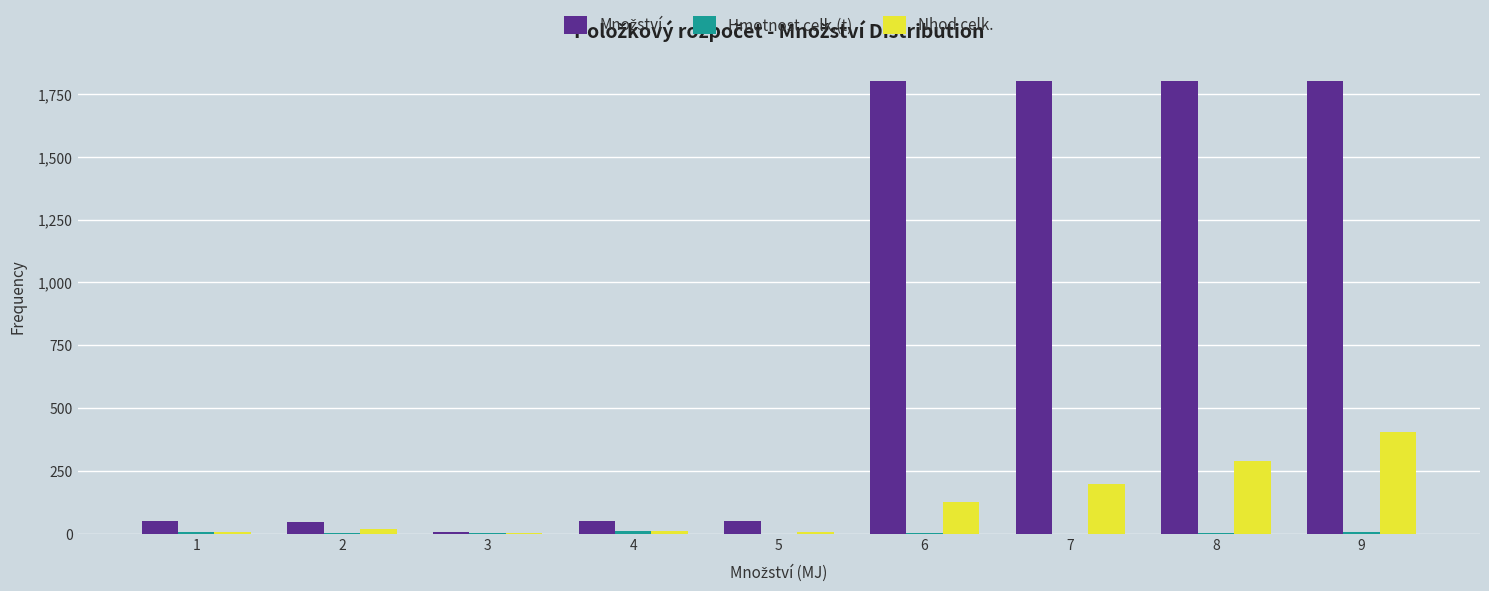

What is the greatest value displayed?

1800.9